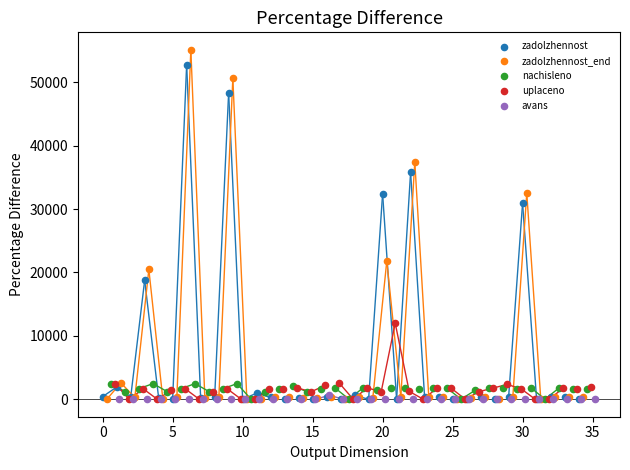

Which series has the widest spread of Y values?

zadolzhennost_end